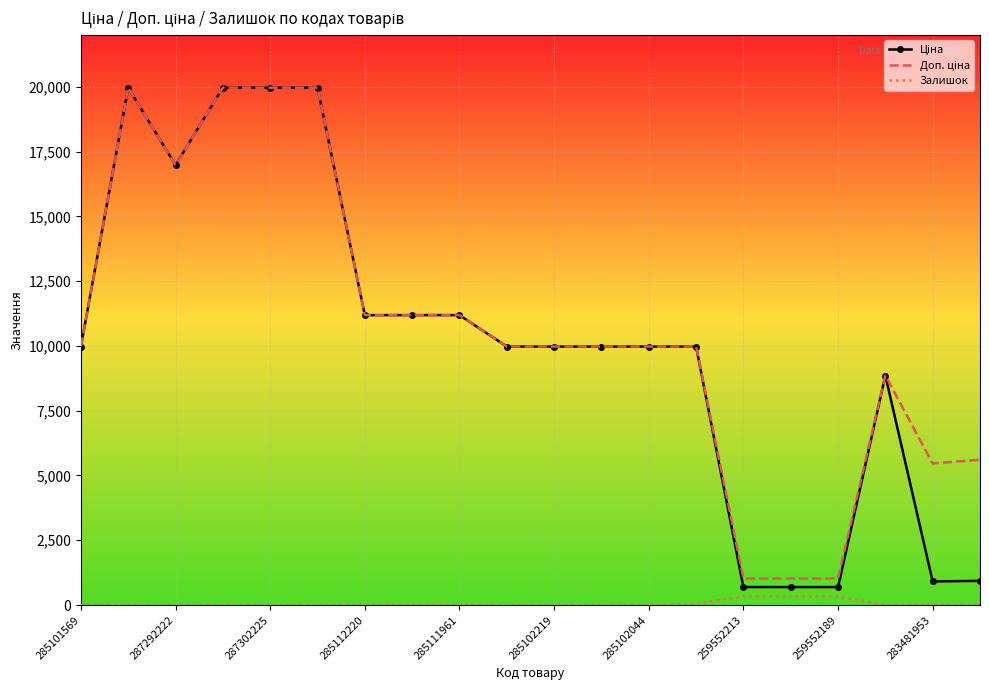

What is the greatest value displayed?

19964.2